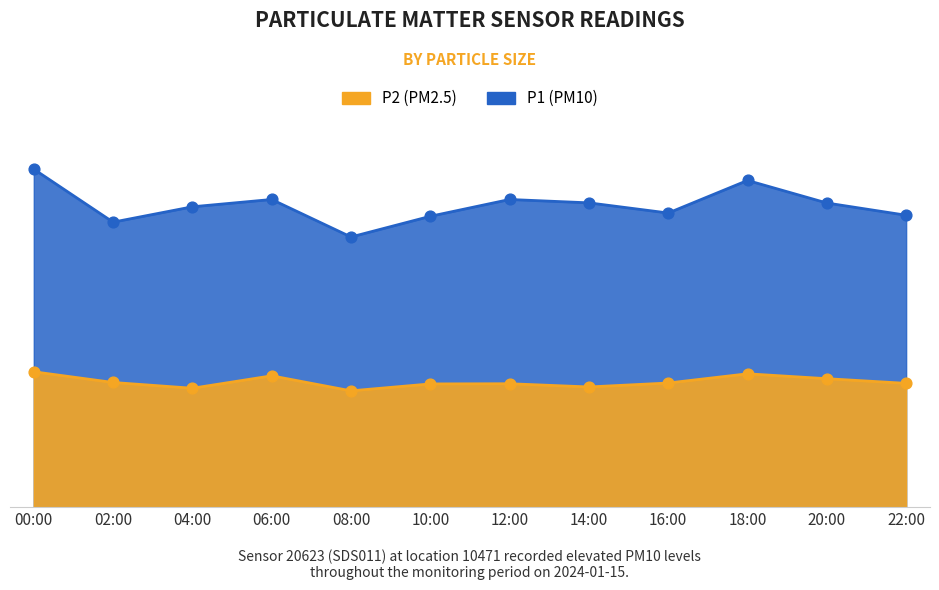

Which series has the largest total across all categories?

P1